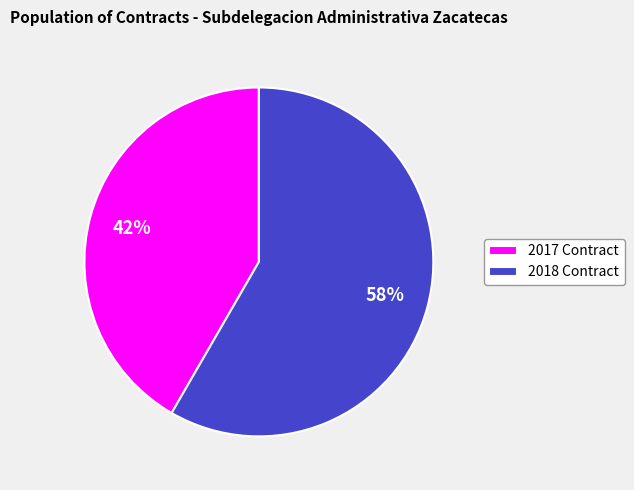

Which category has the biggest portion of the pie?

2018 Contract